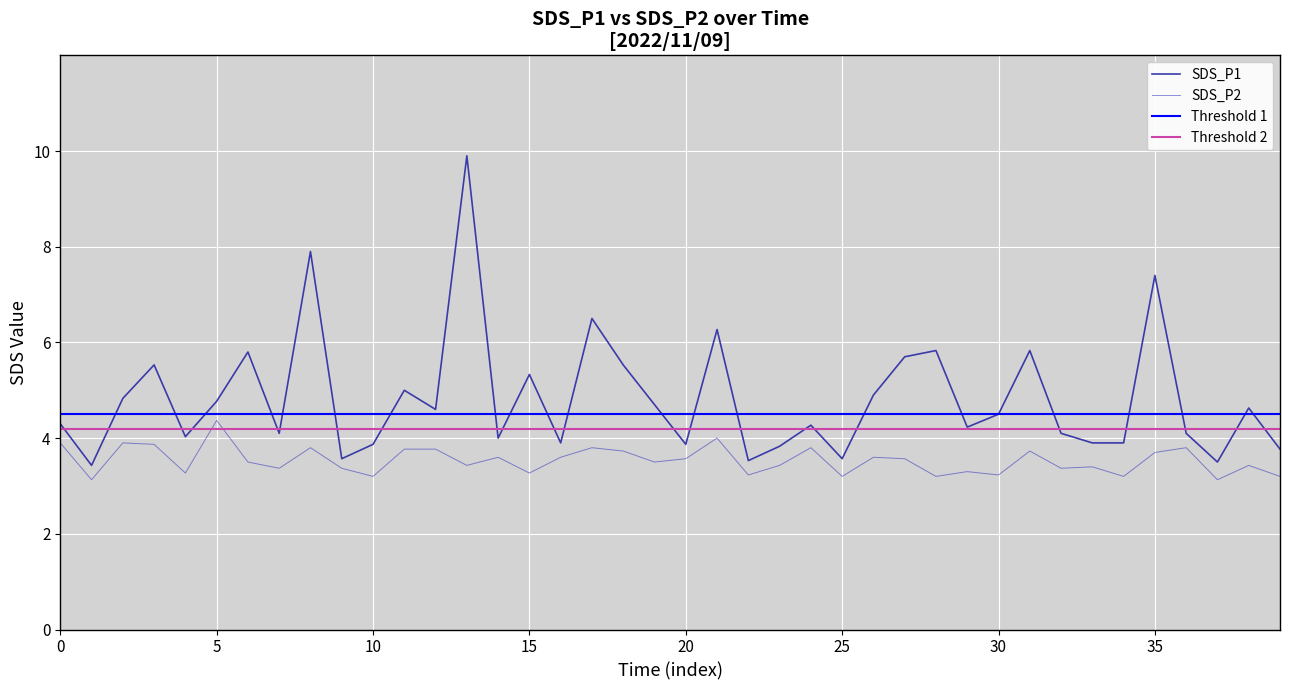

What is the sum of all SDS_P1 values?

193.2